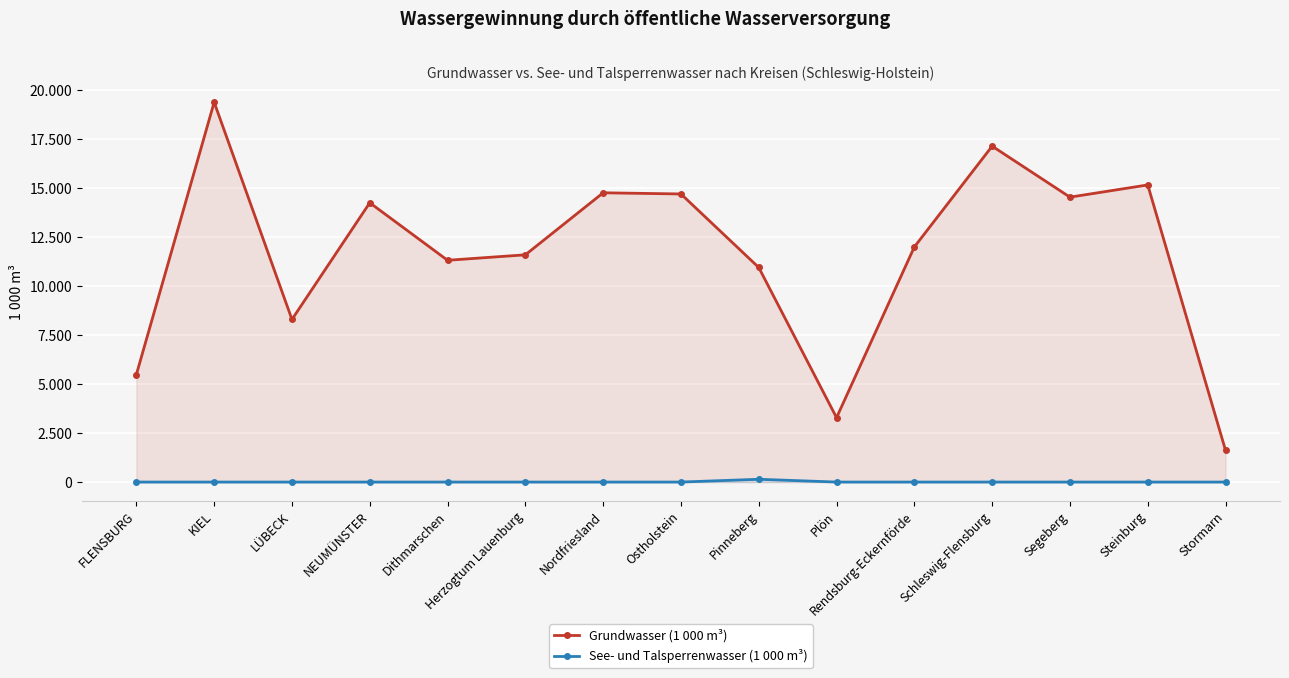

What is the value of the Grundwasser (1 000 m³) point at the 2nd from the left?

19377